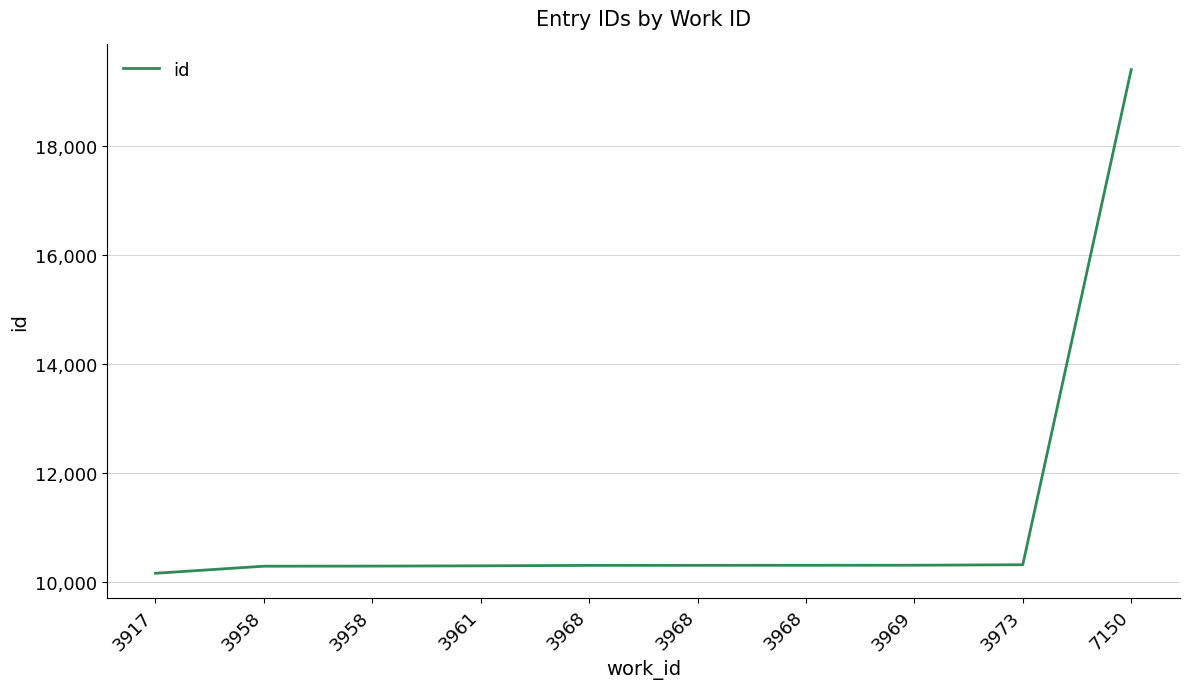

List the labels in order of value, largest first.

7150, 3973, 3969, 3968, 3968, 3968, 3961, 3958, 3958, 3917